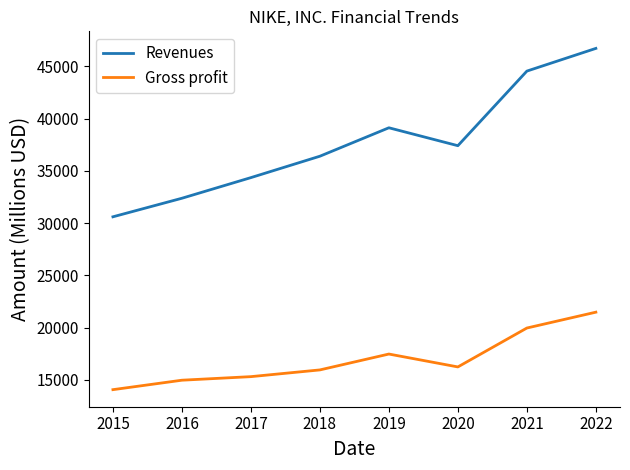

Reading right to left, transcribe all the data shown in this chart.

Revenues: 2022=46710	2021=44538	2020=37403	2019=39117	2018=36397	2017=34350	2016=32376	2015=30601
Gross profit: 2022=21479	2021=19962	2020=16241	2019=17474	2018=15956	2017=15312	2016=14971	2015=14067